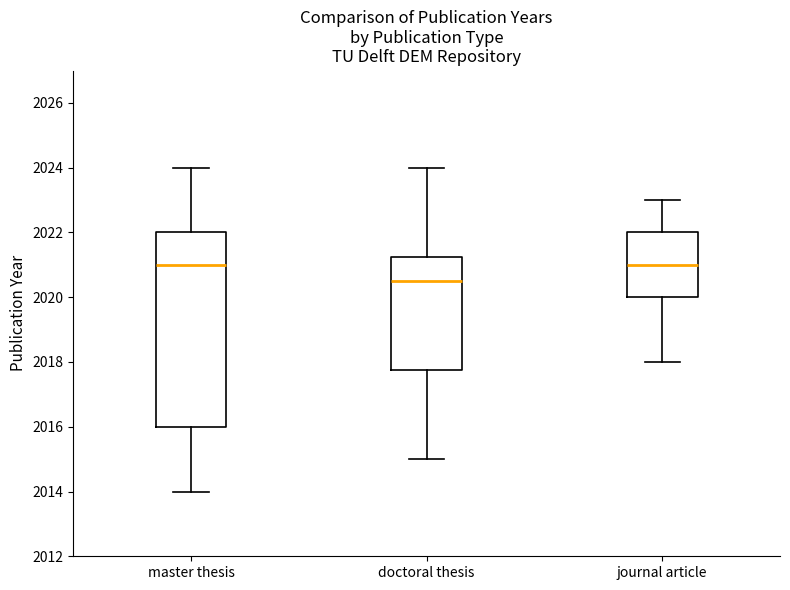

Which box is the tallest, from its lower edge to its upper edge?

master thesis